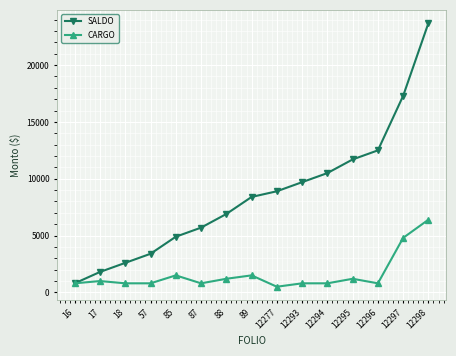

What value does the CARGO series have at 12297, to the nearest 100?

4800